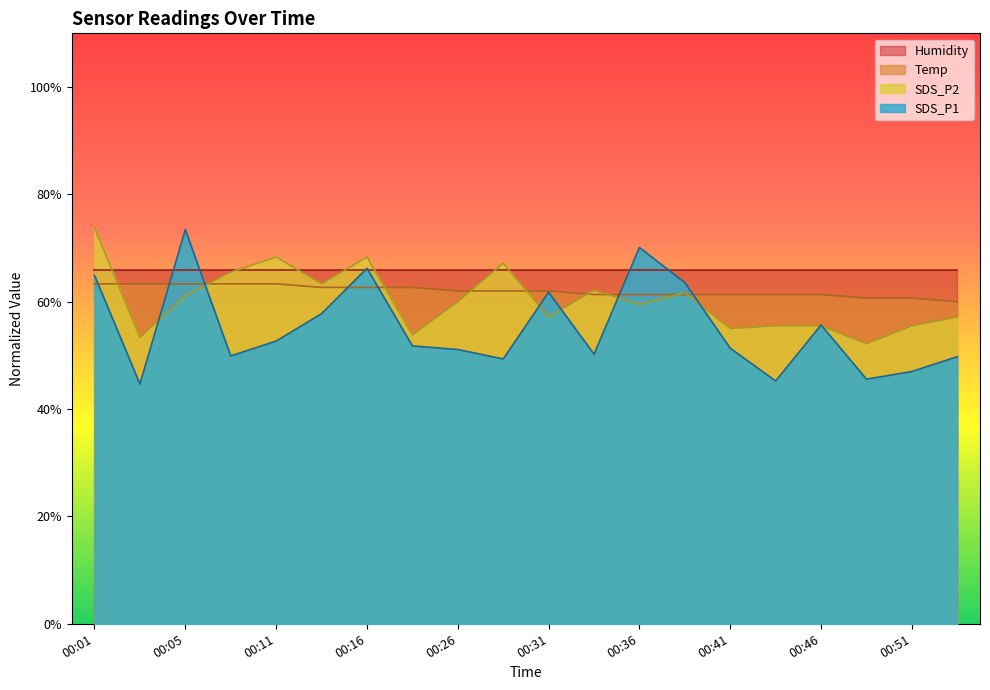

At which label is SDS_P2 closest to 63?

00:13